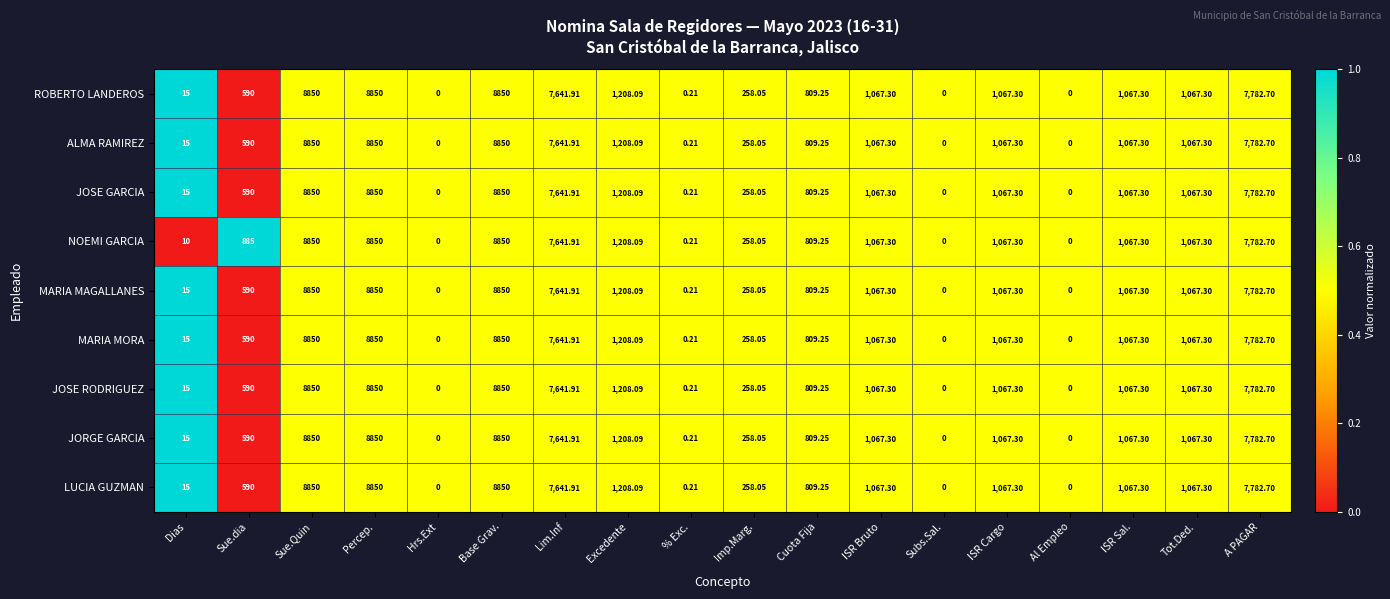

Is the value of NOEMI GARCIA at ISR Bruto greater than the value of MARIA MORA at Sue.dia?

Yes